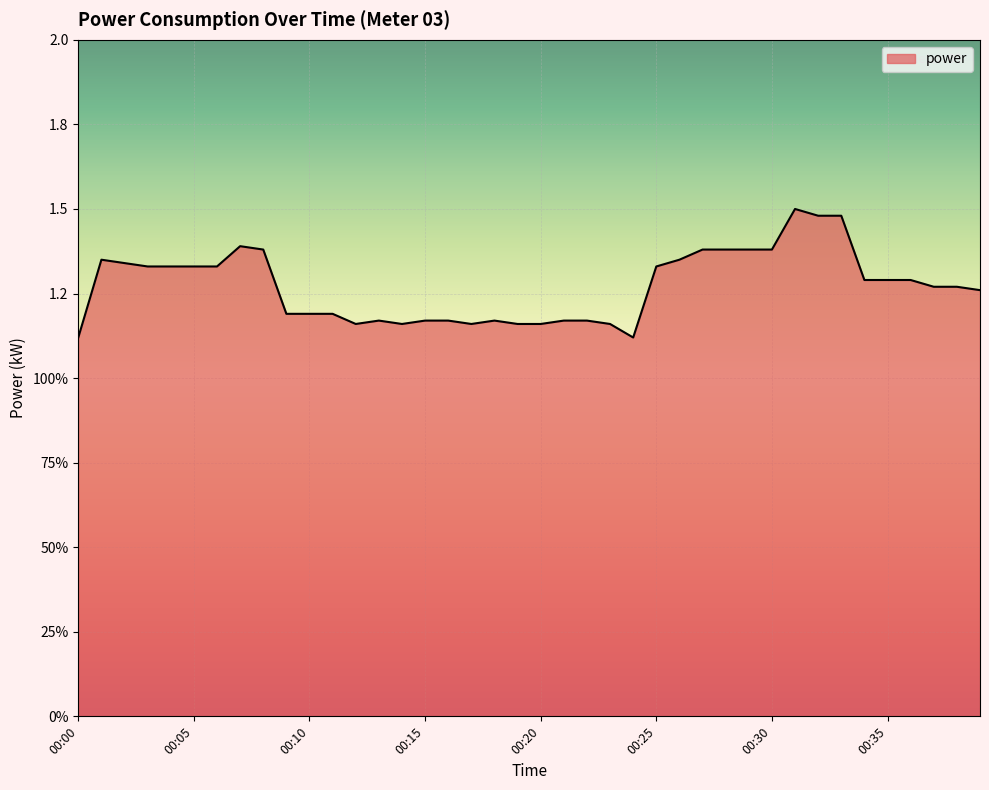

Is this an area chart (filled region under the line)?

Yes